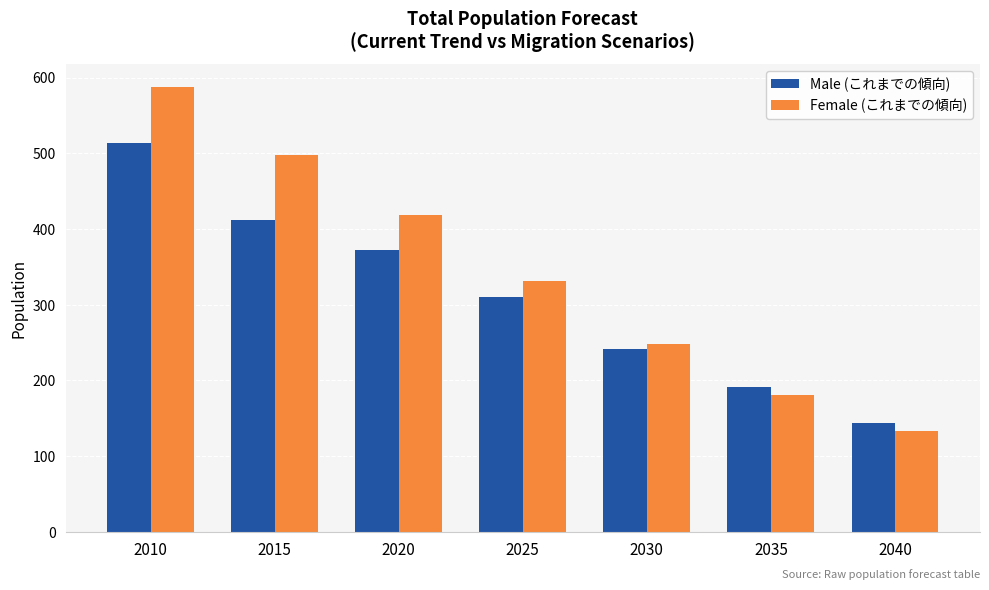

The value of Male (これまでの傾向) at 2020 is 258. True or false?

False